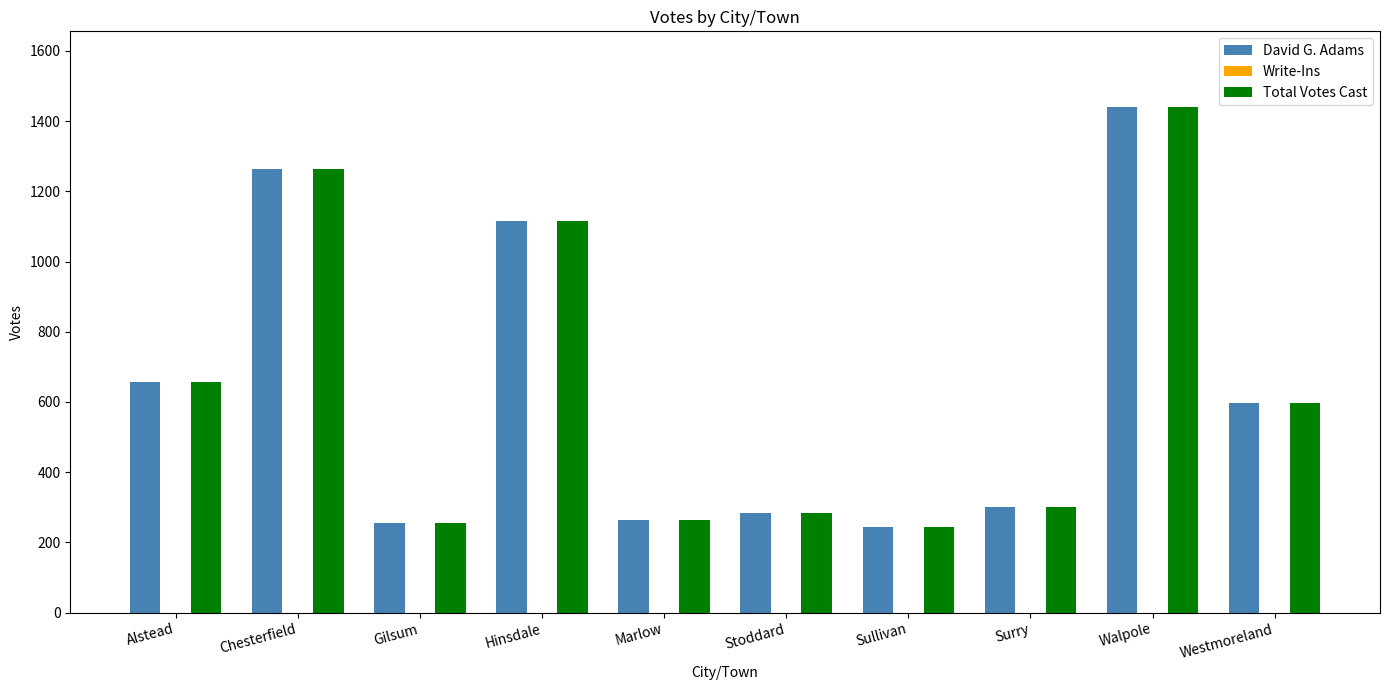

The David G. Adams series shows 598 at Westmoreland. True or false?

True